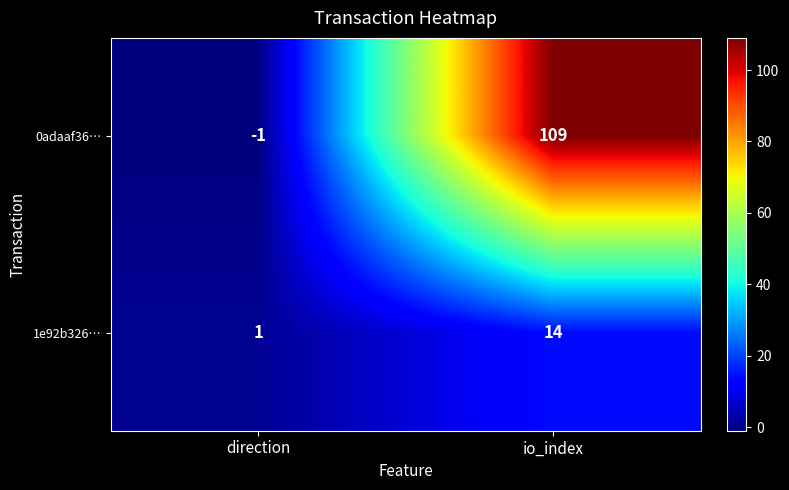

List the series in order of their peak value, highest first.

0adaaf36…, 1e92b326…